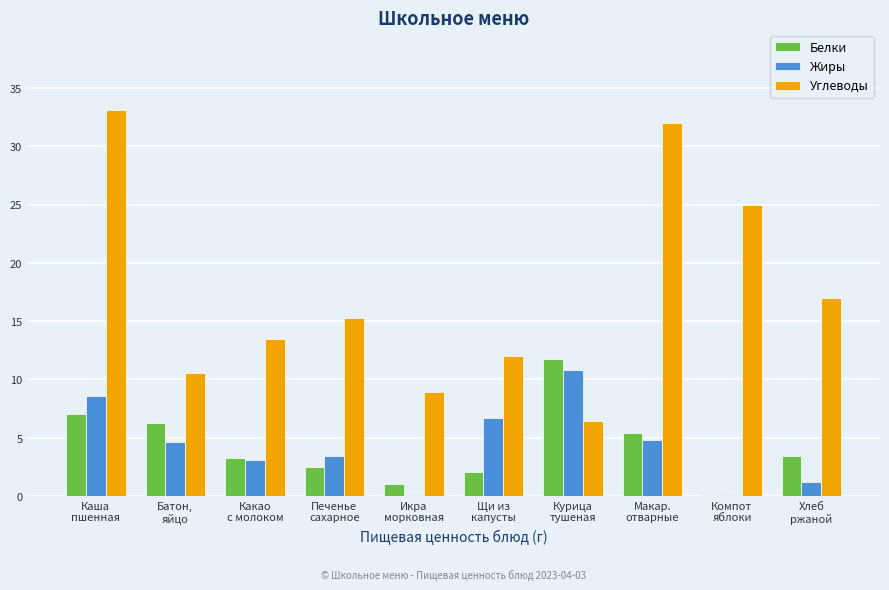

Is it true that Жиры equals 0.1 at Компот
яблоки?

True